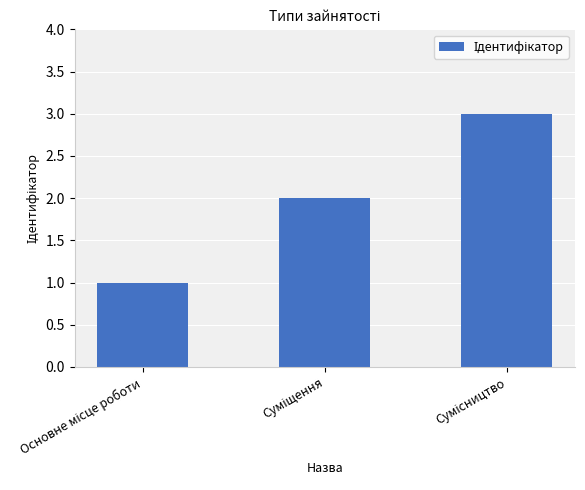

How many bars are there in total?

3